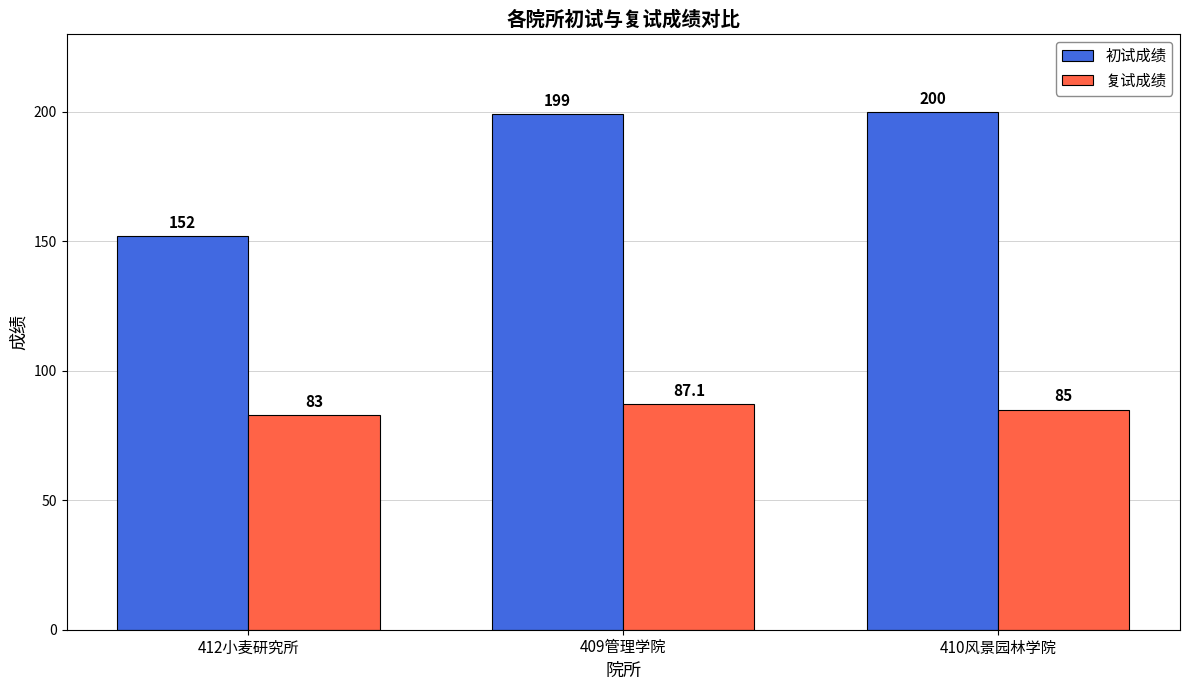

What is the label of the 3rd bar from the right?

412小麦研究所